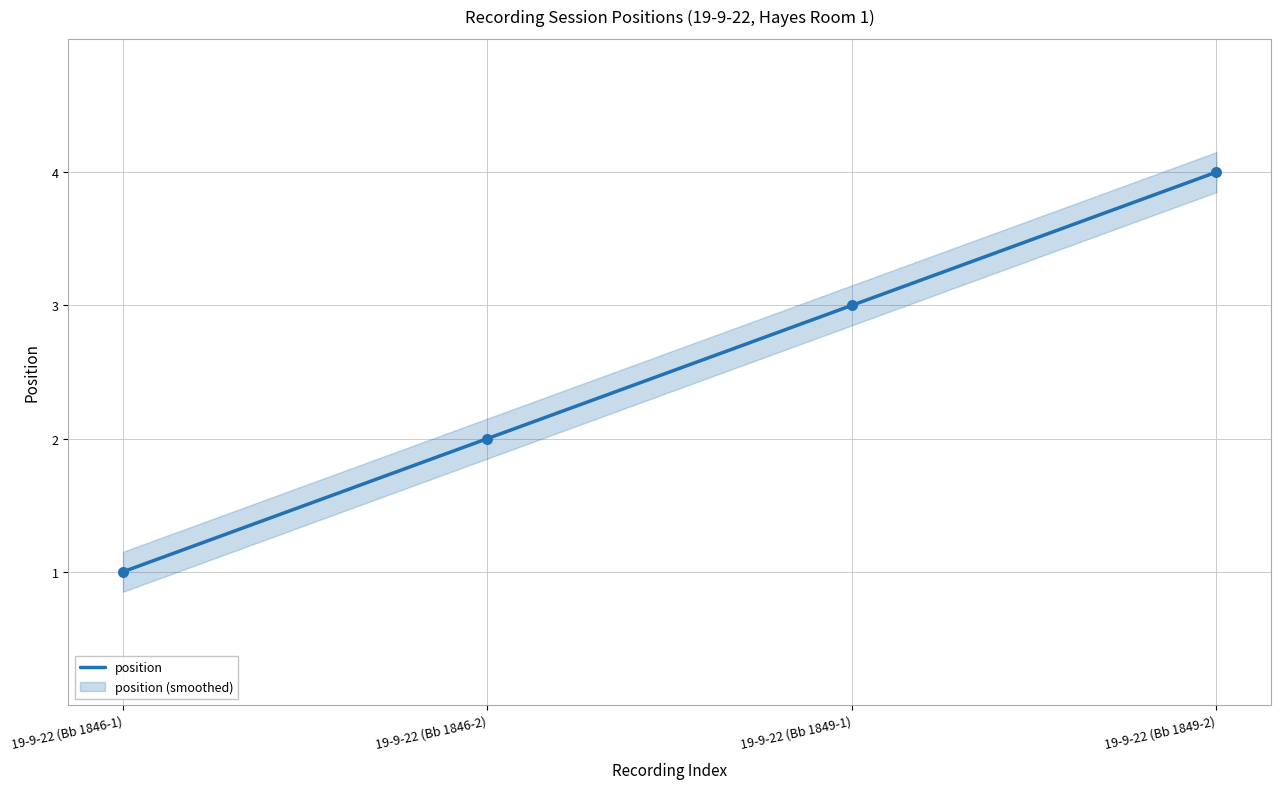

Between 19-9-22 (Bb 1846-1) and 19-9-22 (Bb 1849-1), which is larger?

19-9-22 (Bb 1849-1)